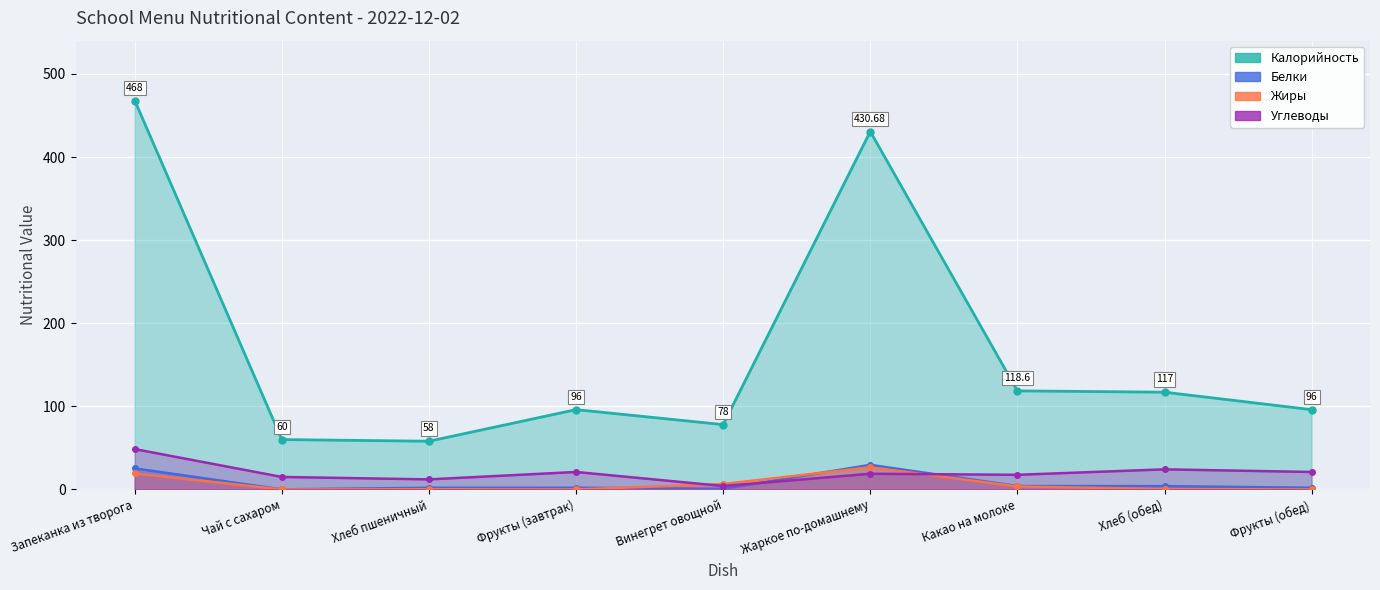

What is the total value across all series at Фрукты (обед)?

119.0